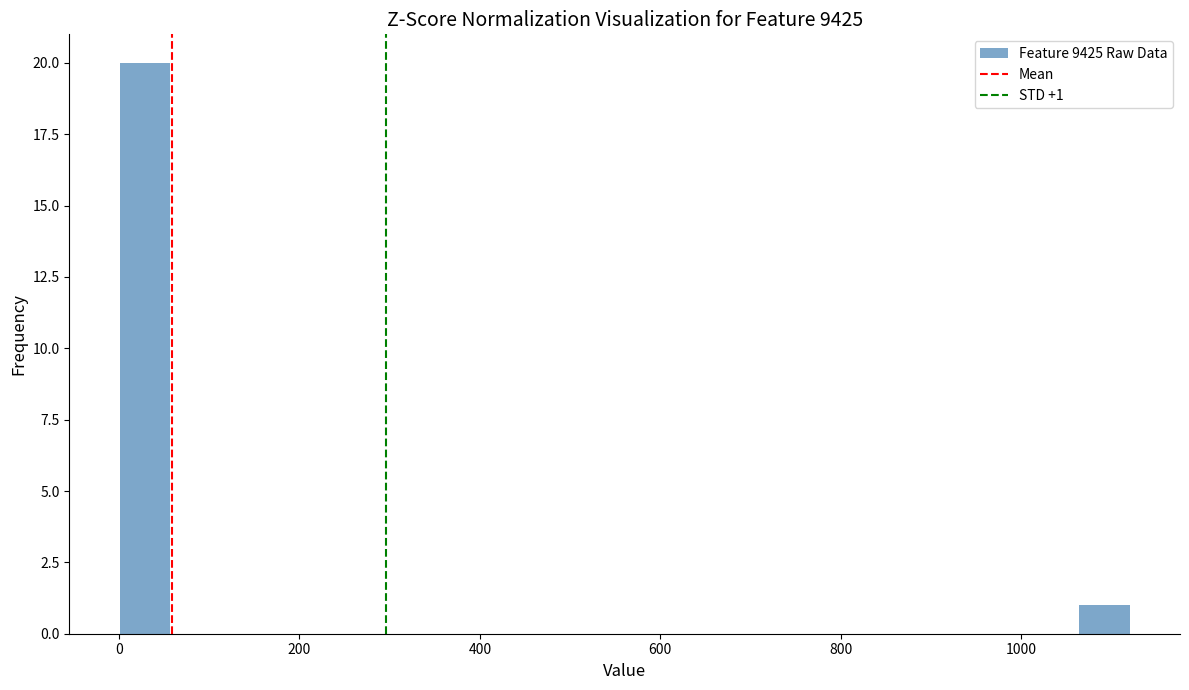

Around what value on the x-axis is the tallest bar? Give the approximate position of its centre, as read against the axis.

20